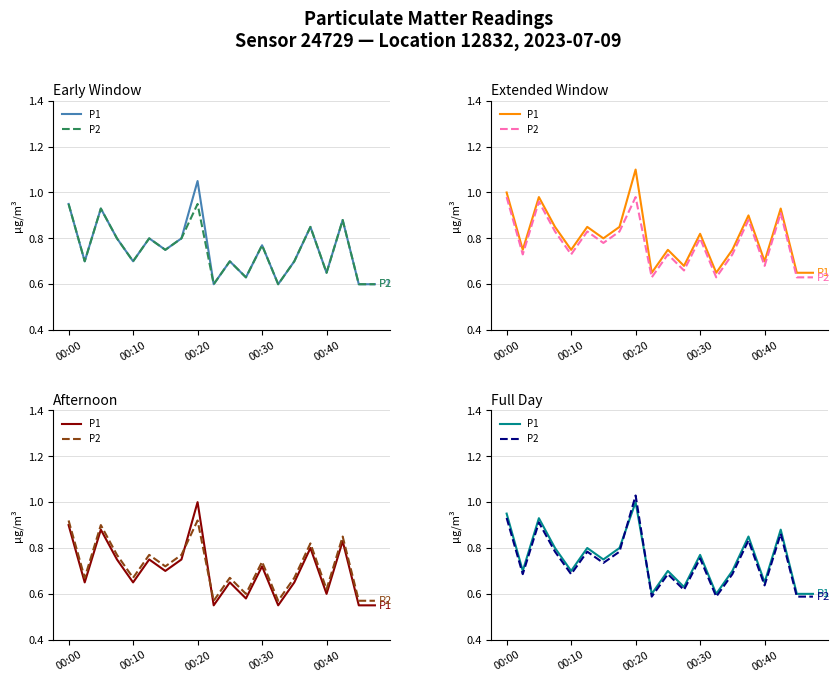

What are all the series names shown in the legend?

P1, P2